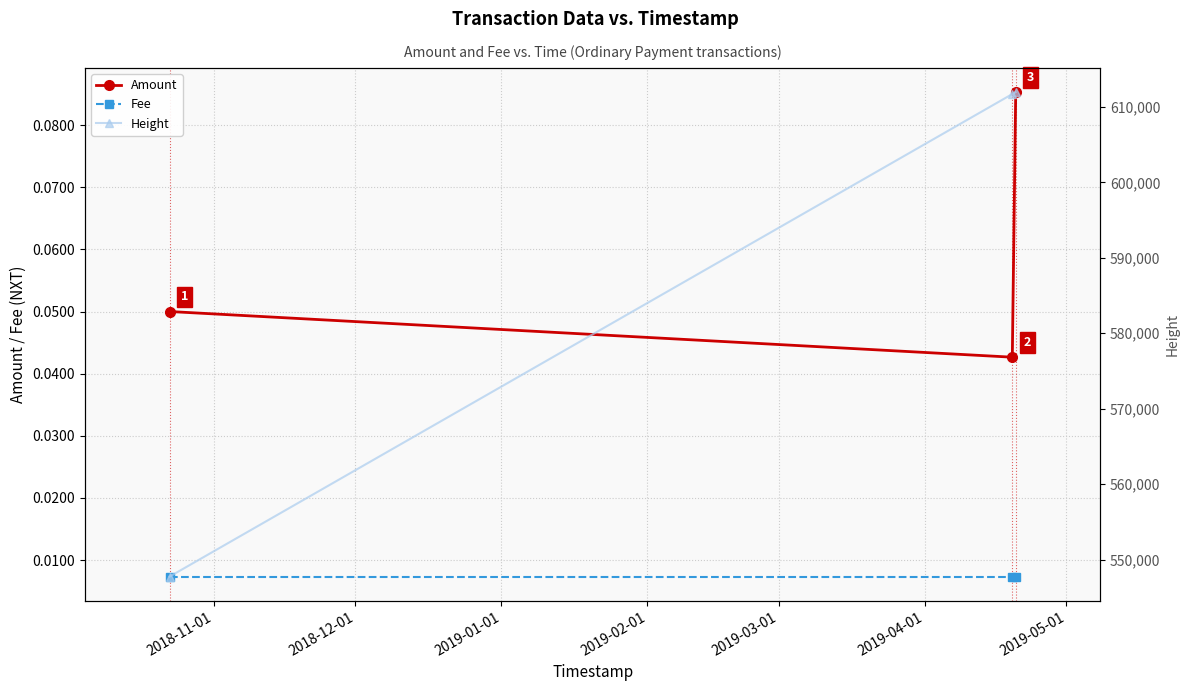

List the series in order of their peak value, highest first.

Height, Amount, Fee